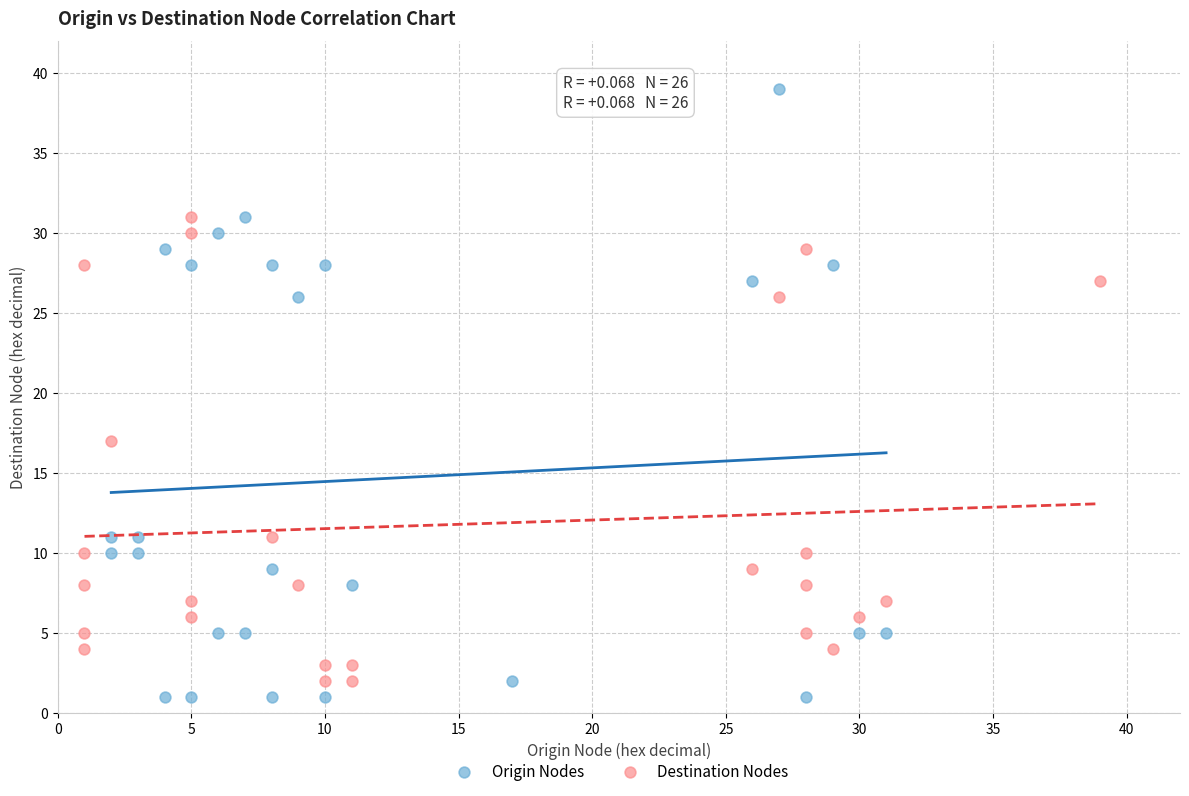

Which series has the largest Y range (max minus min)?

Origin Nodes